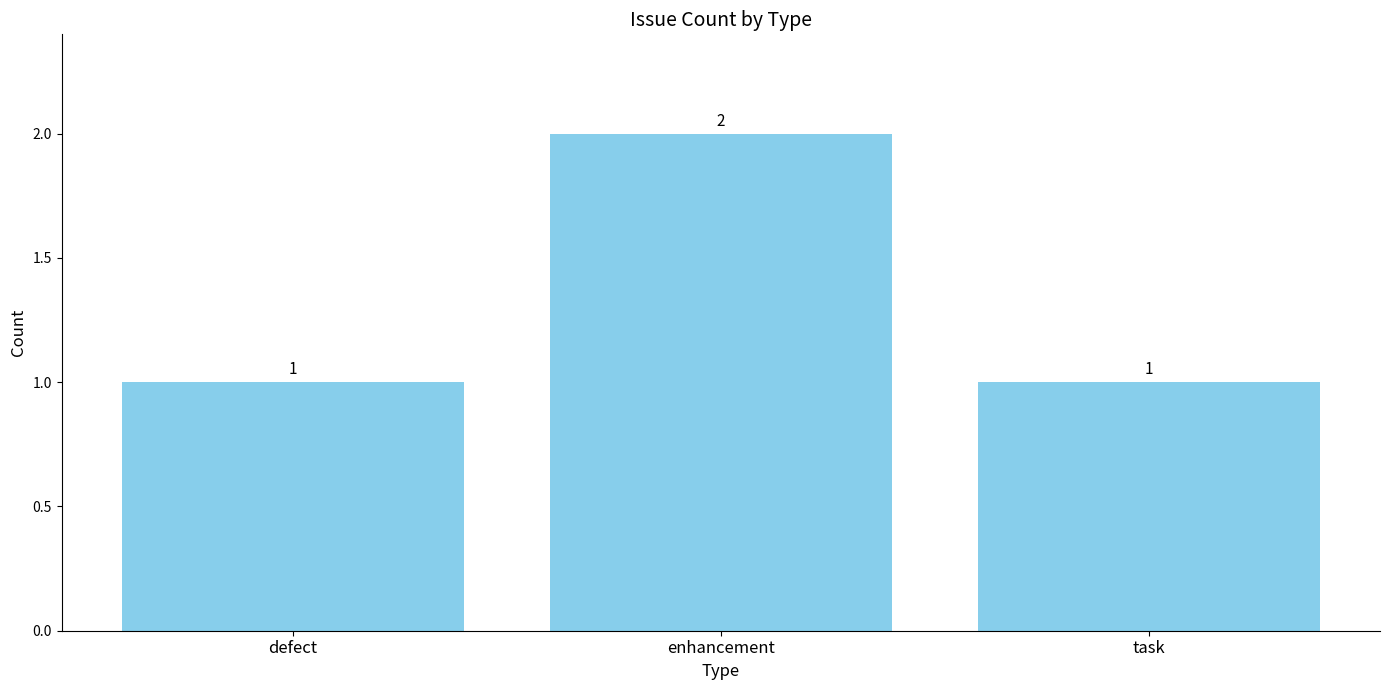

How many values are between 1 and 2?

3